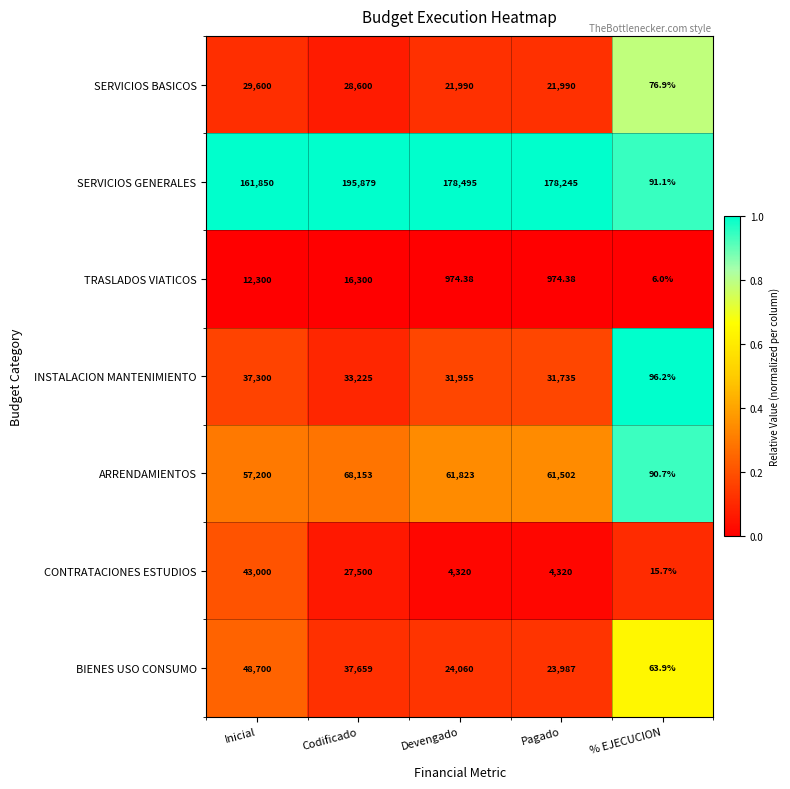

Which series has the largest total across all categories?

SERVICIOS GENERALES